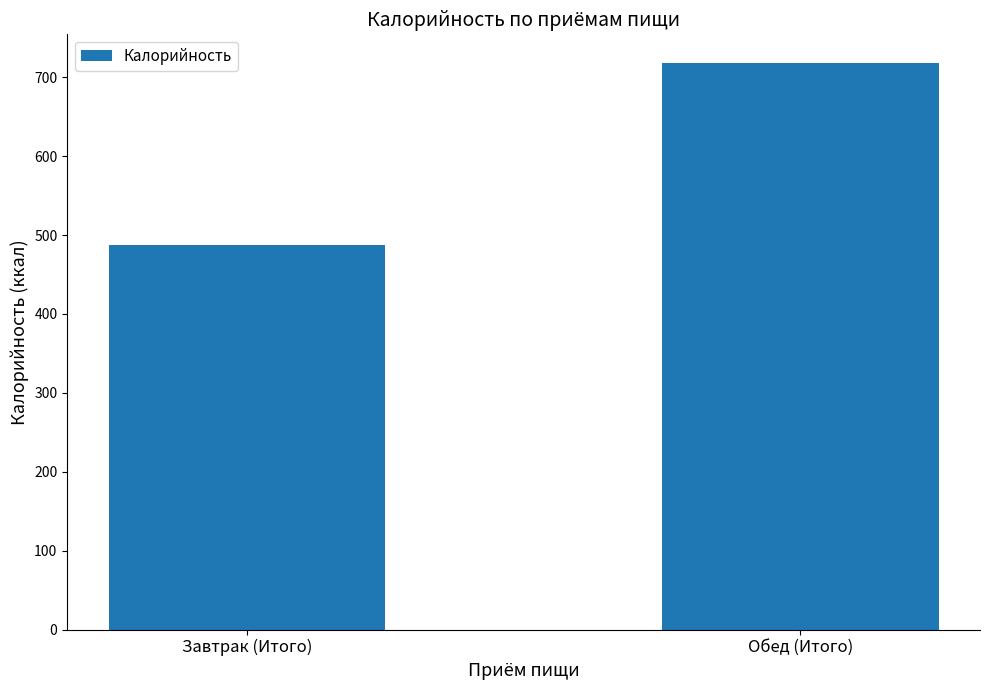

What is the label of the 1st bar from the left?

Завтрак (Итого)